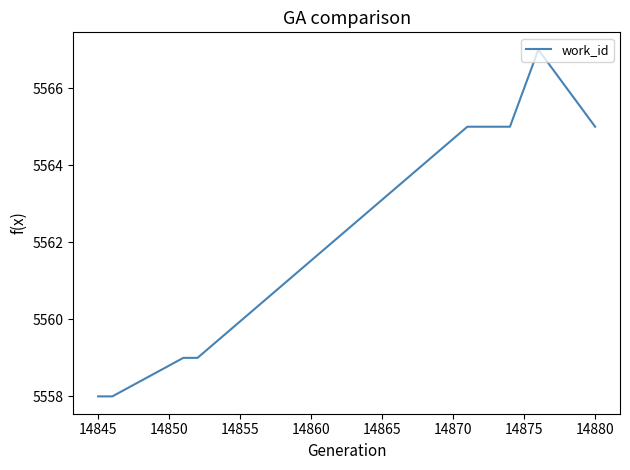

What is the minimum value shown in the chart?

5558